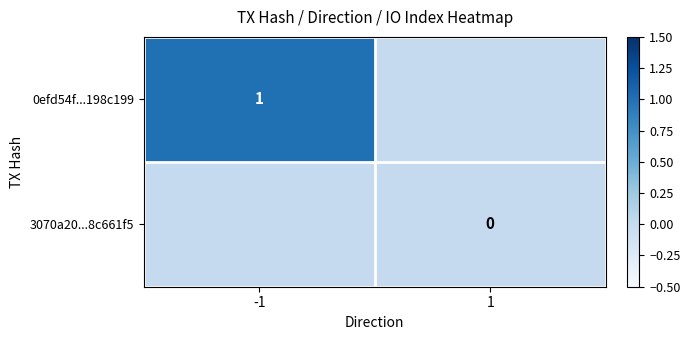

Is the value of 3070a20...8c661f5 at 1 greater than the value of 0efd54f...198c199 at -1?

No